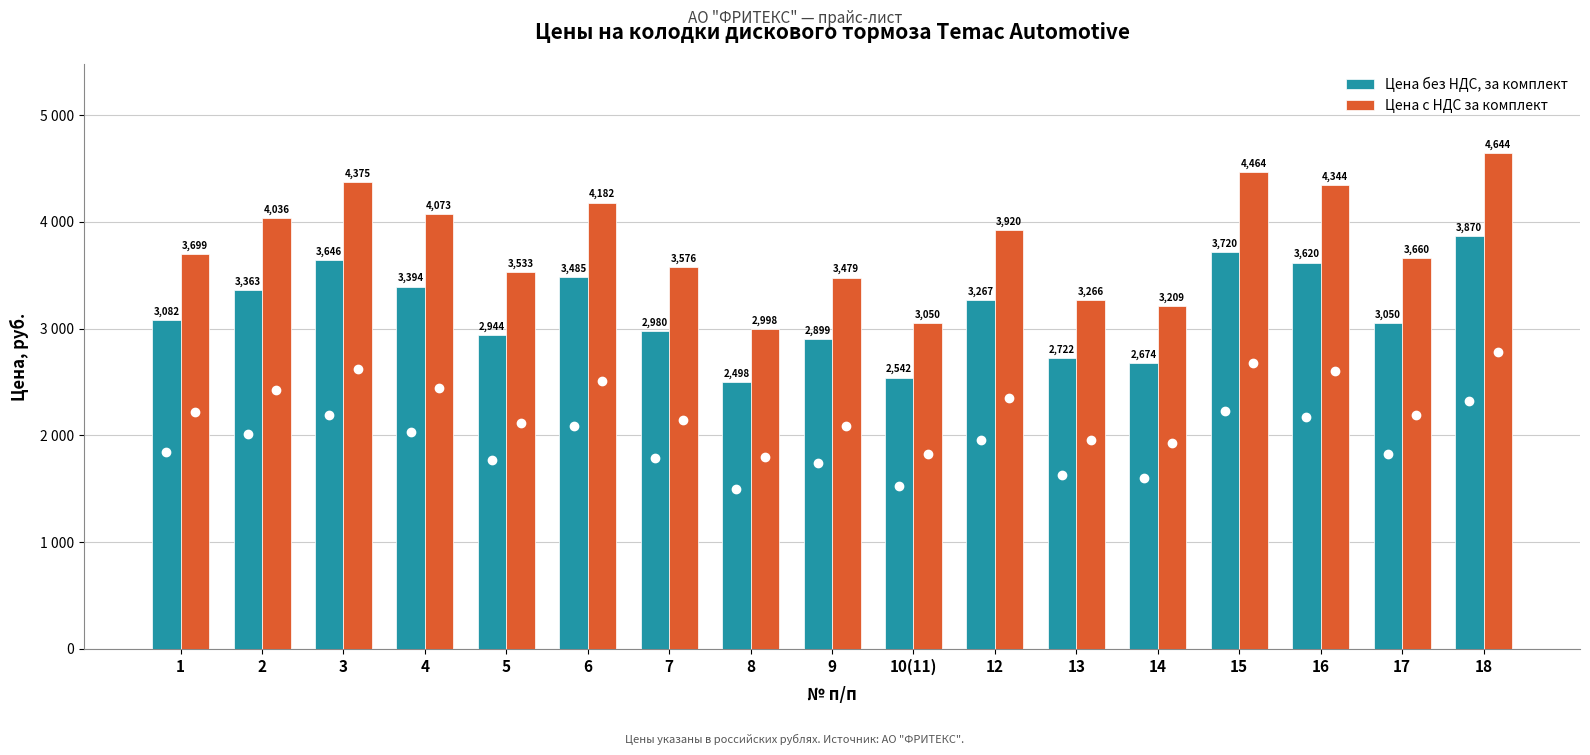

Does the chart contain stacked bars?

No